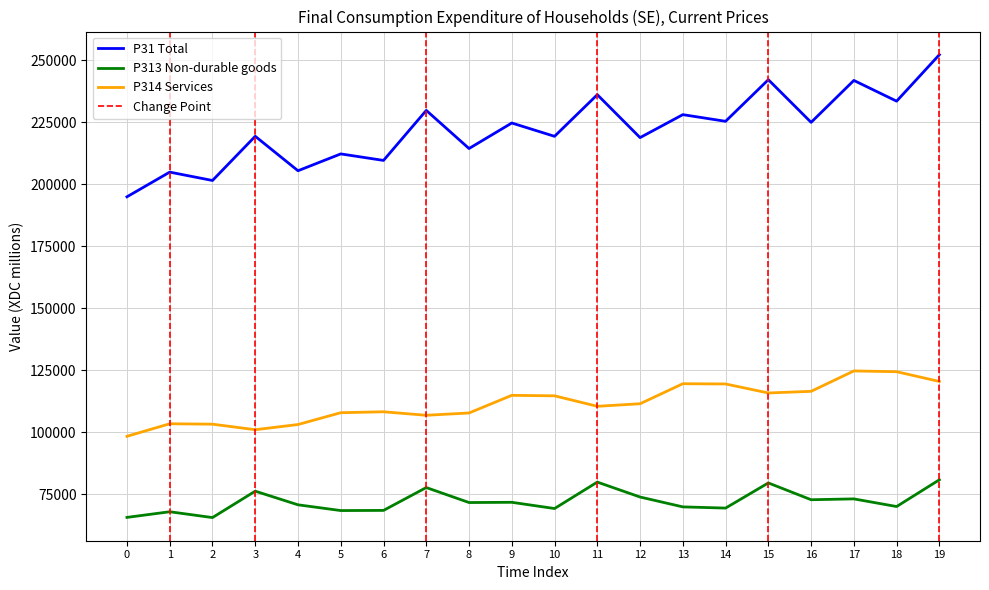

In P313 Non-durable goods, how many points are higher than both neighbors (excluding endpoints)?

7